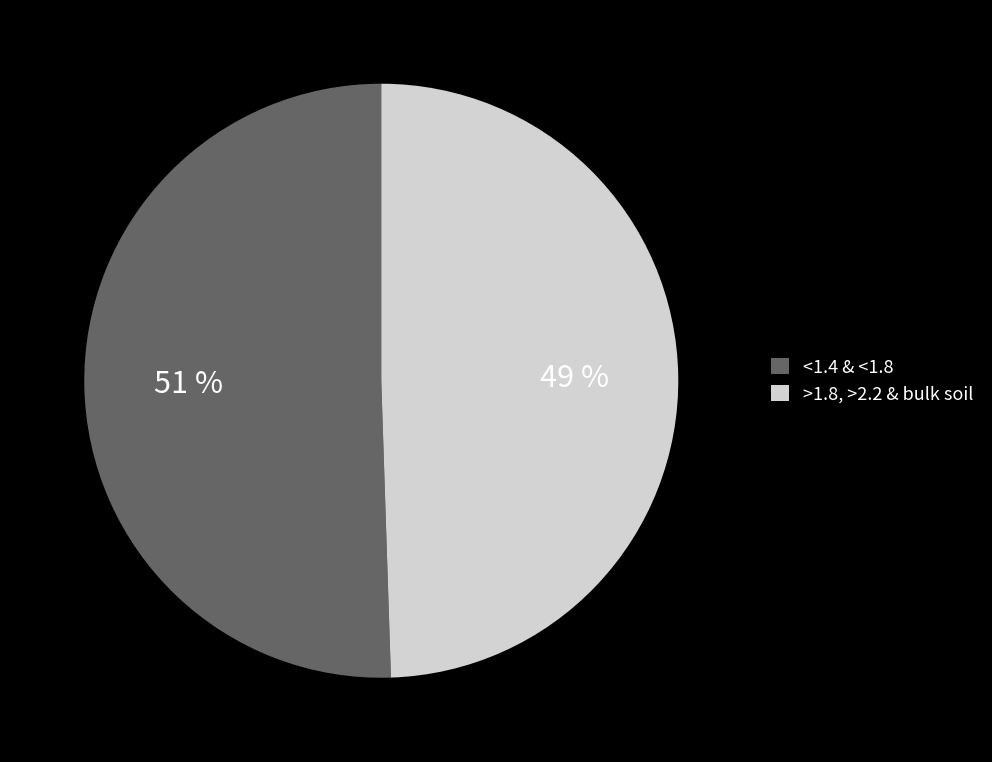

To the nearest percent, what is the average slice percentage?

50%